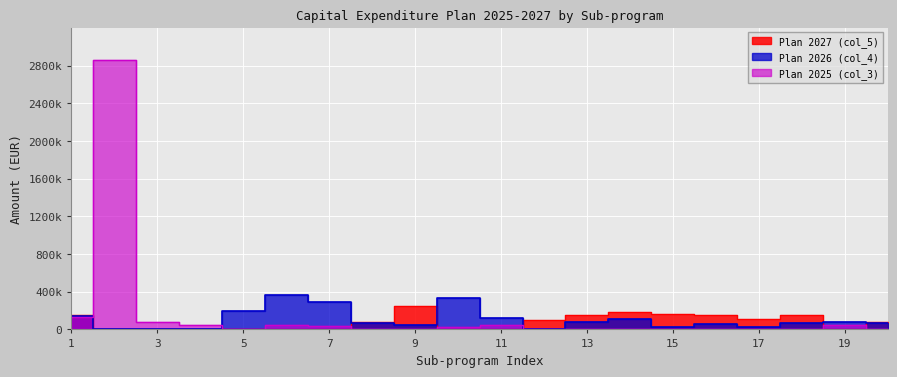

Is the value of Plan 2027 (col_5) at 13 greater than the value of Plan 2025 (col_3) at 4?

Yes